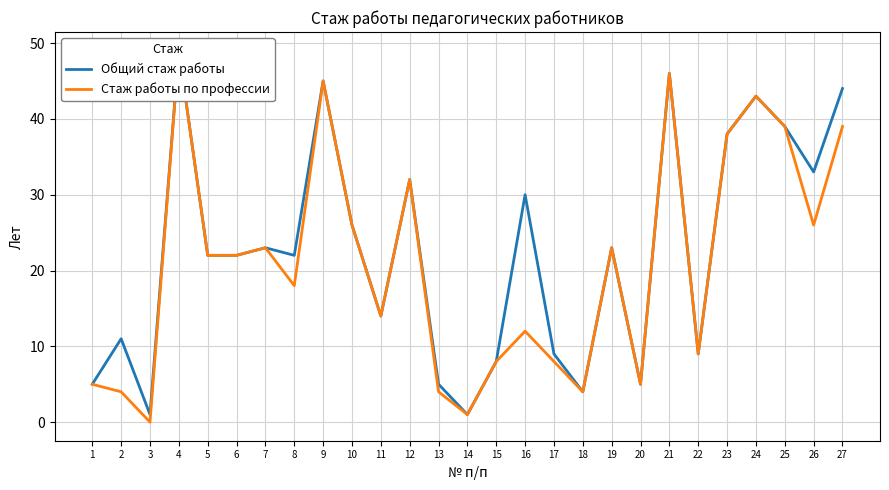

Which has a higher value, 2 or 18?

2